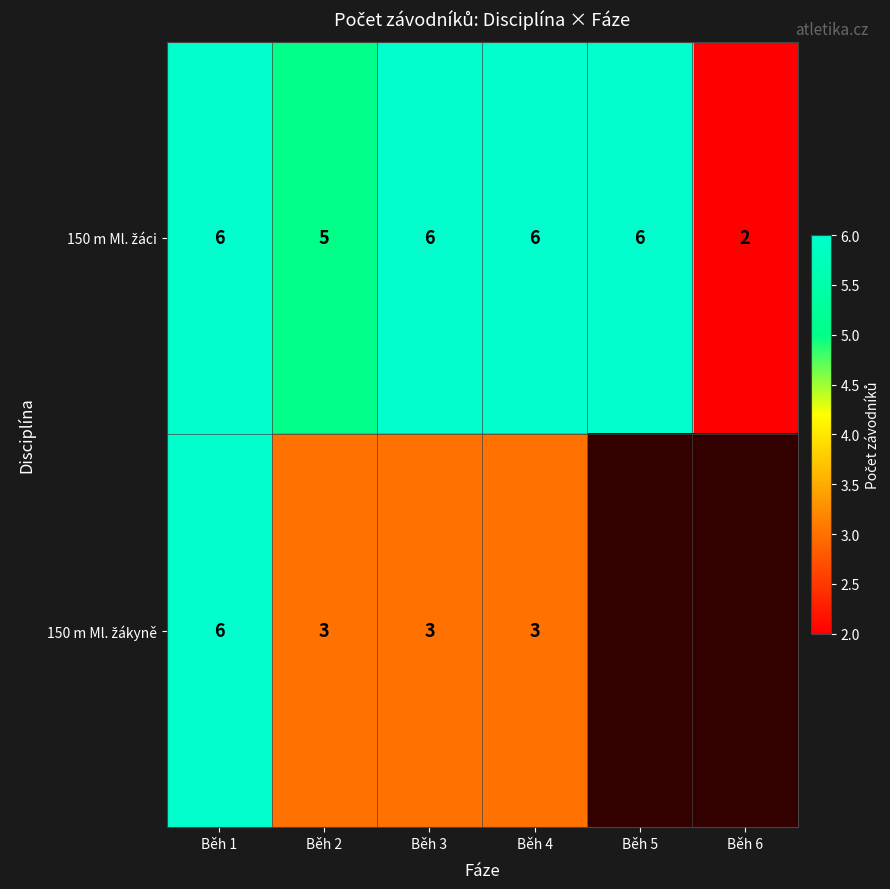

What is the total value across all series at Běh 1?

12